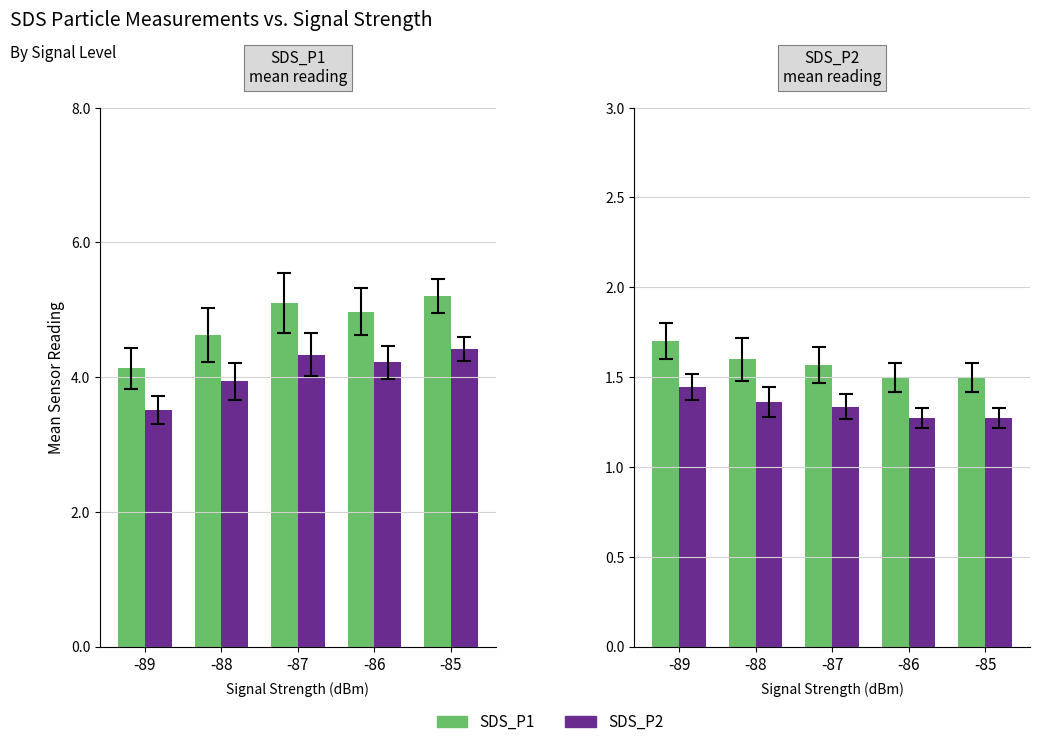

What are all the series names shown in the legend?

SDS_P1, SDS_P2